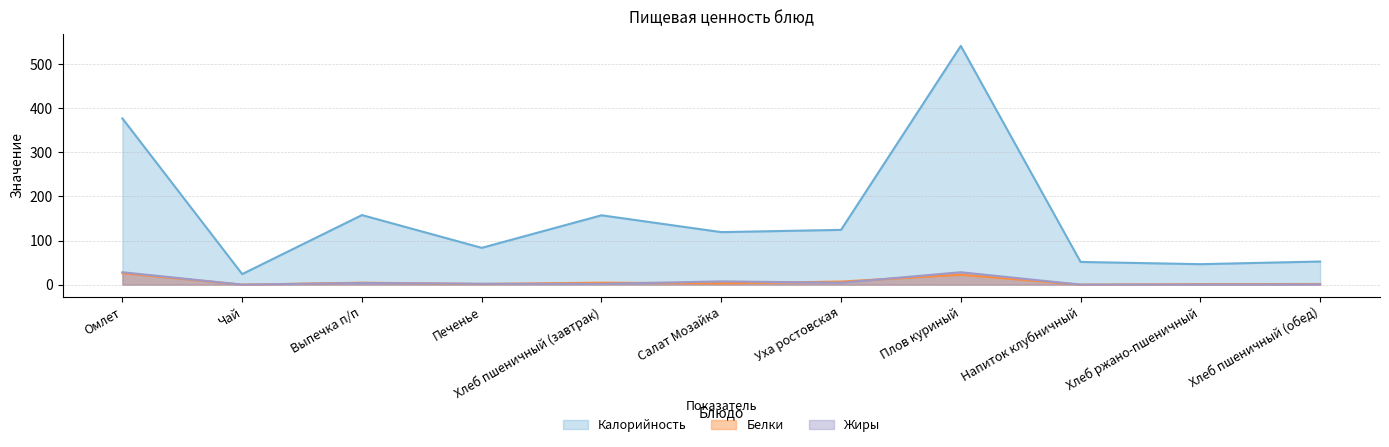

Reading right to left, list all the values displayed in this chart.

Калорийность: Хлеб пшеничный (обед)=52.4	Хлеб ржано-пшеничный=46.4	Напиток клубничный=51.5	Плов куриный=541.2	Уха ростовская=124.2	Салат Мозайка=119.0	Хлеб пшеничный (завтрак)=157.2	Печенье=83.4	Выпечка п/п=157.7	Чай=23.9	Омлет=376.8
Белки: Хлеб пшеничный (обед)=1.5	Хлеб ржано-пшеничный=1.1	Напиток клубничный=0.0	Плов куриный=22.5	Уха ростовская=7.0	Салат Мозайка=2.9	Хлеб пшеничный (завтрак)=4.5	Печенье=1.5	Выпечка п/п=4.4	Чай=0.0	Омлет=26.1
Жиры: Хлеб пшеничный (обед)=0.6	Хлеб ржано-пшеничный=0.2	Напиток клубничный=0.0	Плов куриный=28.1	Уха ростовская=4.3	Салат Мозайка=7.4	Хлеб пшеничный (завтрак)=1.7	Печенье=2.0	Выпечка п/п=3.8	Чай=0.0	Омлет=28.1